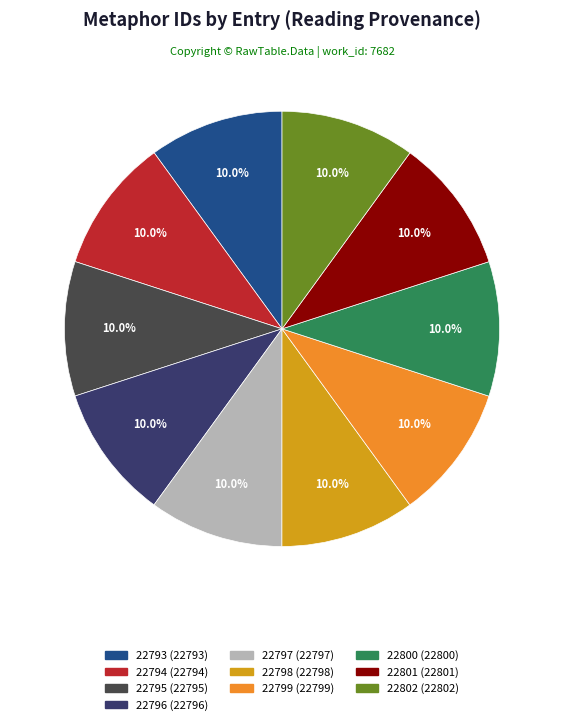

What percentage is the 22796 slice, to the nearest percent?

10%